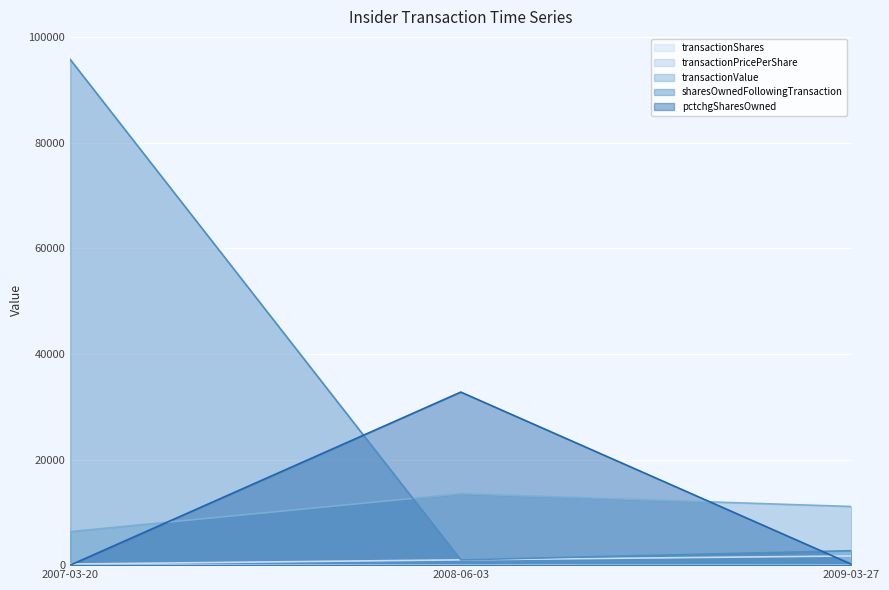

What is the label of the 3rd point from the left?

2009-03-27